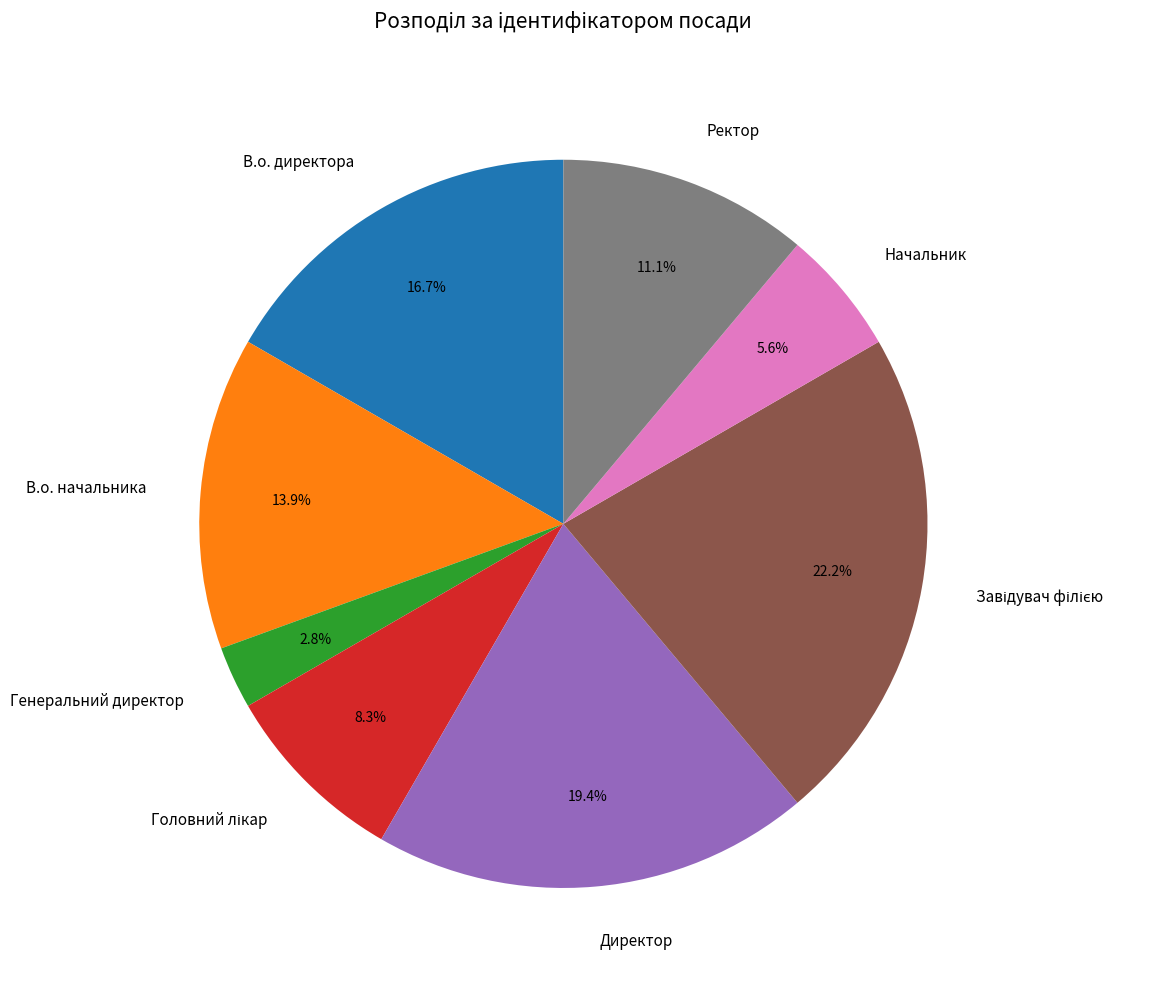

To the nearest percent, what is the difference between the largest and smallest slice percentages?

19%